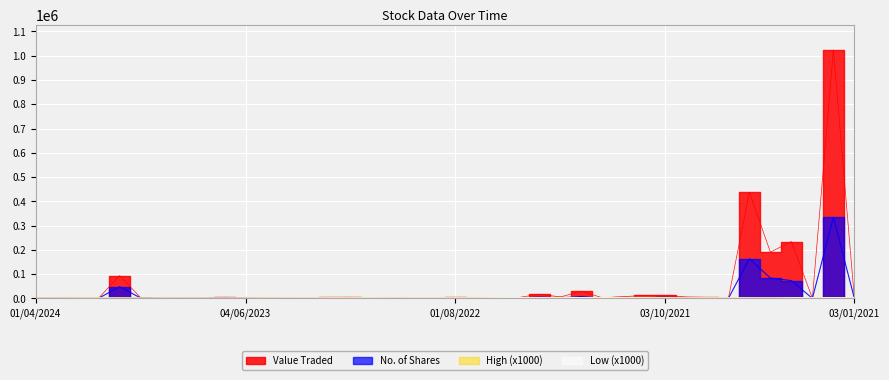

At which category does No. of Shares reach its first local peak?

03/03/2024